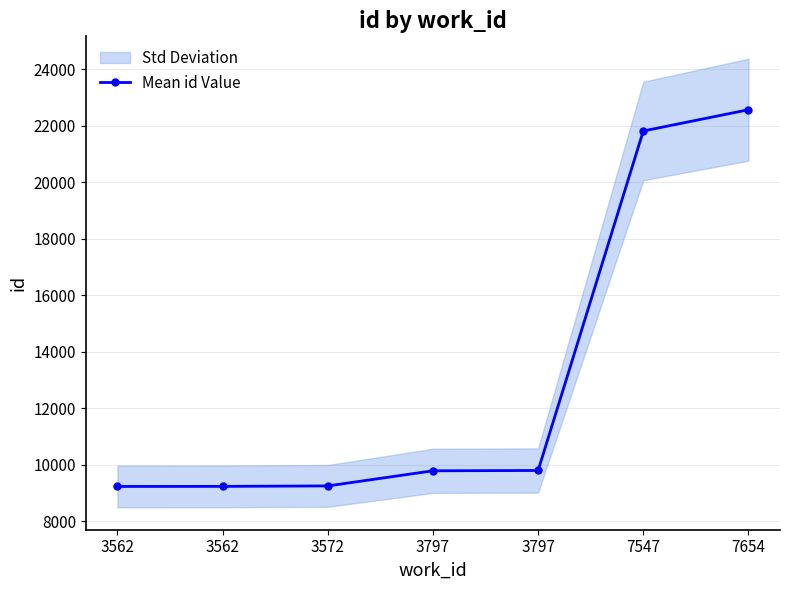

The value at 3797 is 9792. True or false?

True